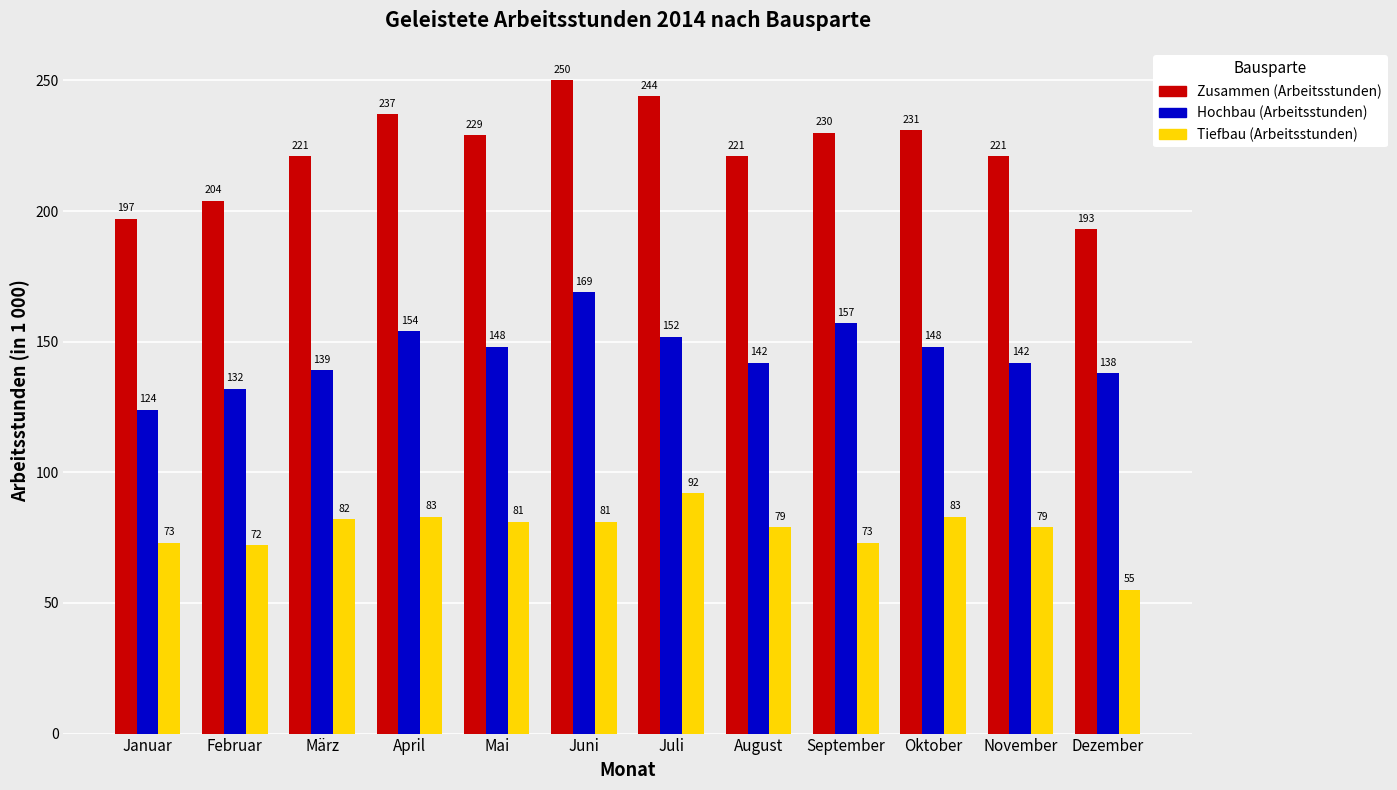

List the series in order of their peak value, highest first.

Zusammen (Arbeitsstunden), Hochbau (Arbeitsstunden), Tiefbau (Arbeitsstunden)